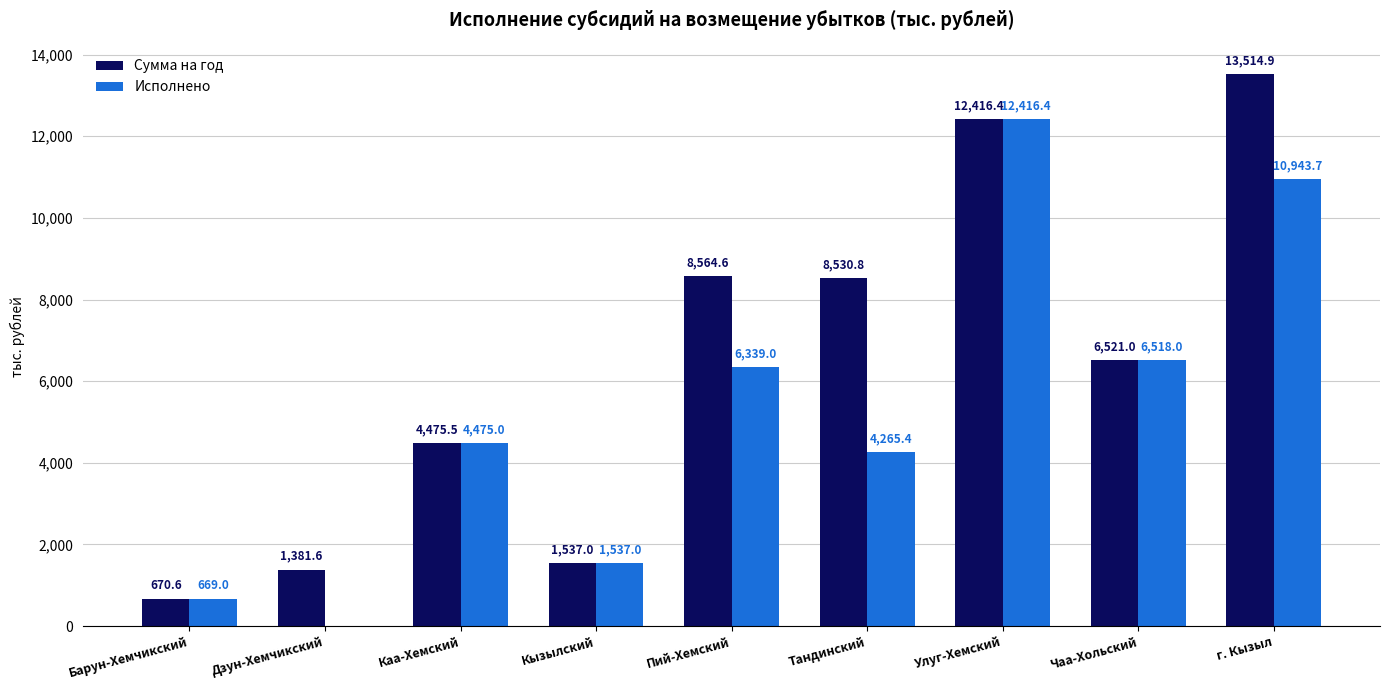

How many groups of bars are there?

9